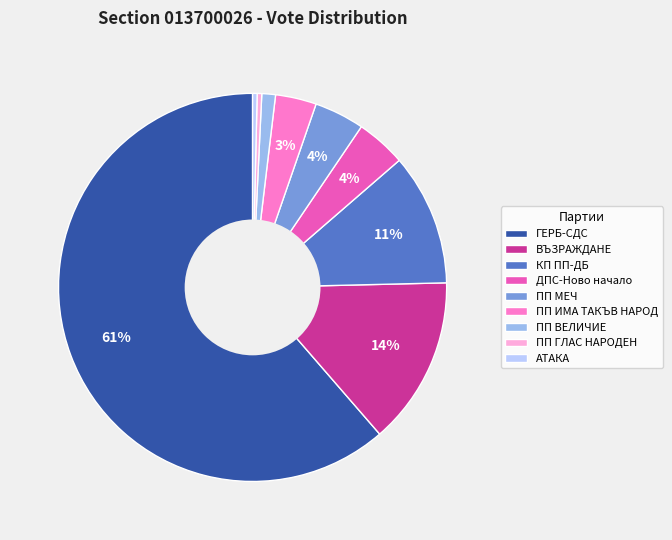

To the nearest percent, what portion does ВЪЗРАЖДАНЕ represent?

14%